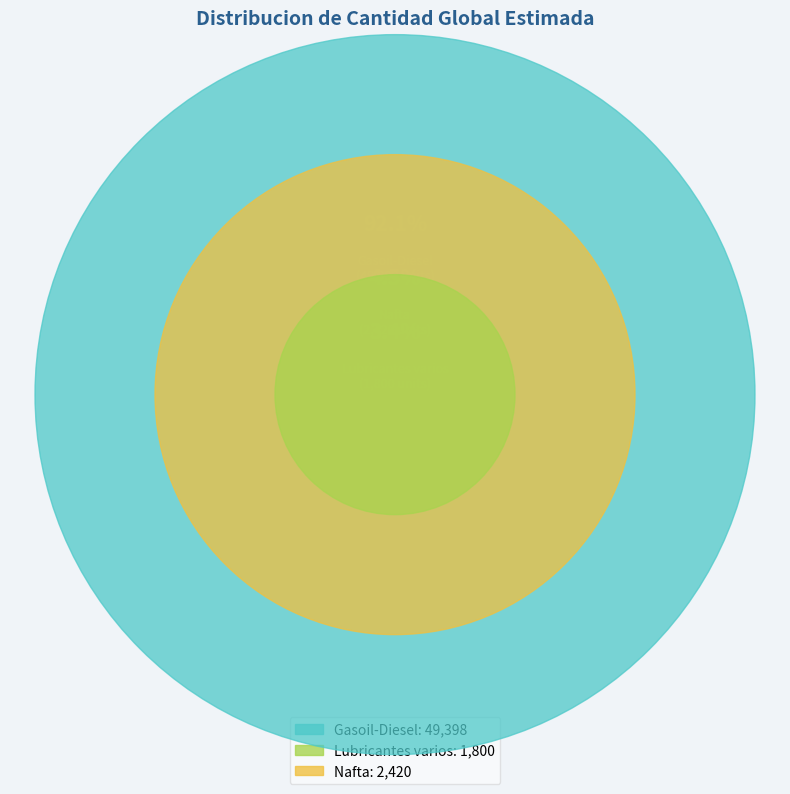

Which category accounts for the majority?

Gasoil-Diesel